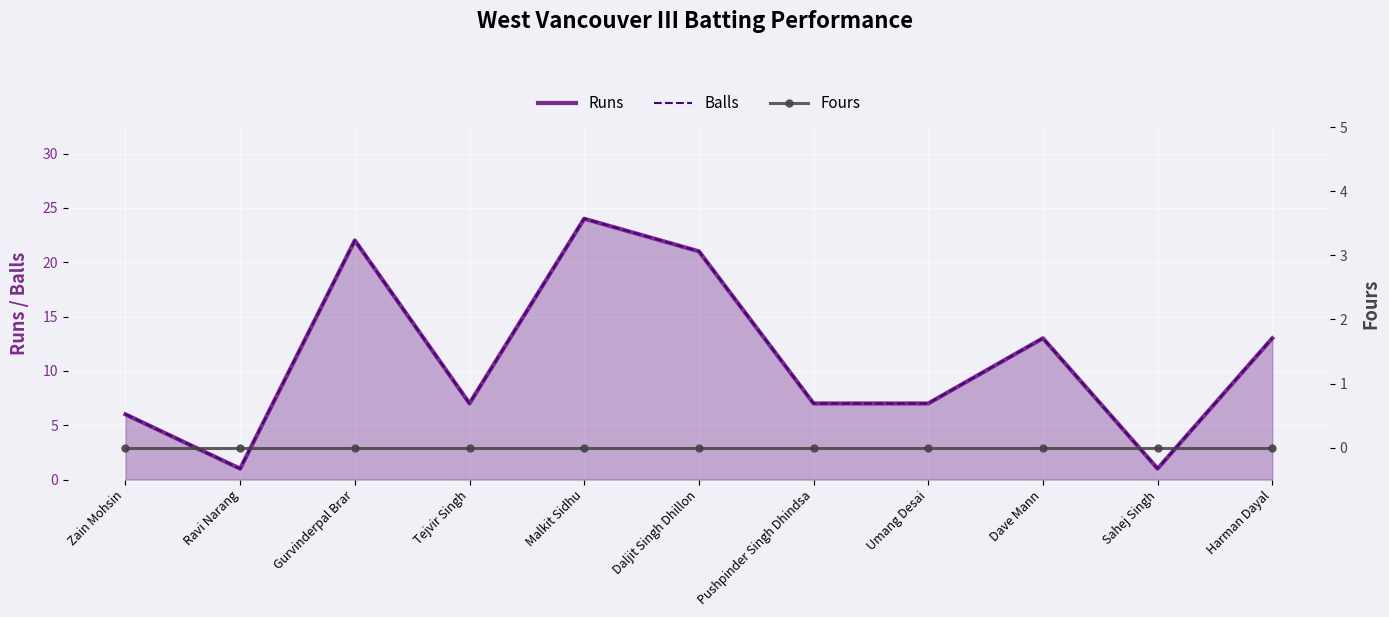

In Runs, how many points are higher than both neighbors (excluding endpoints)?

3